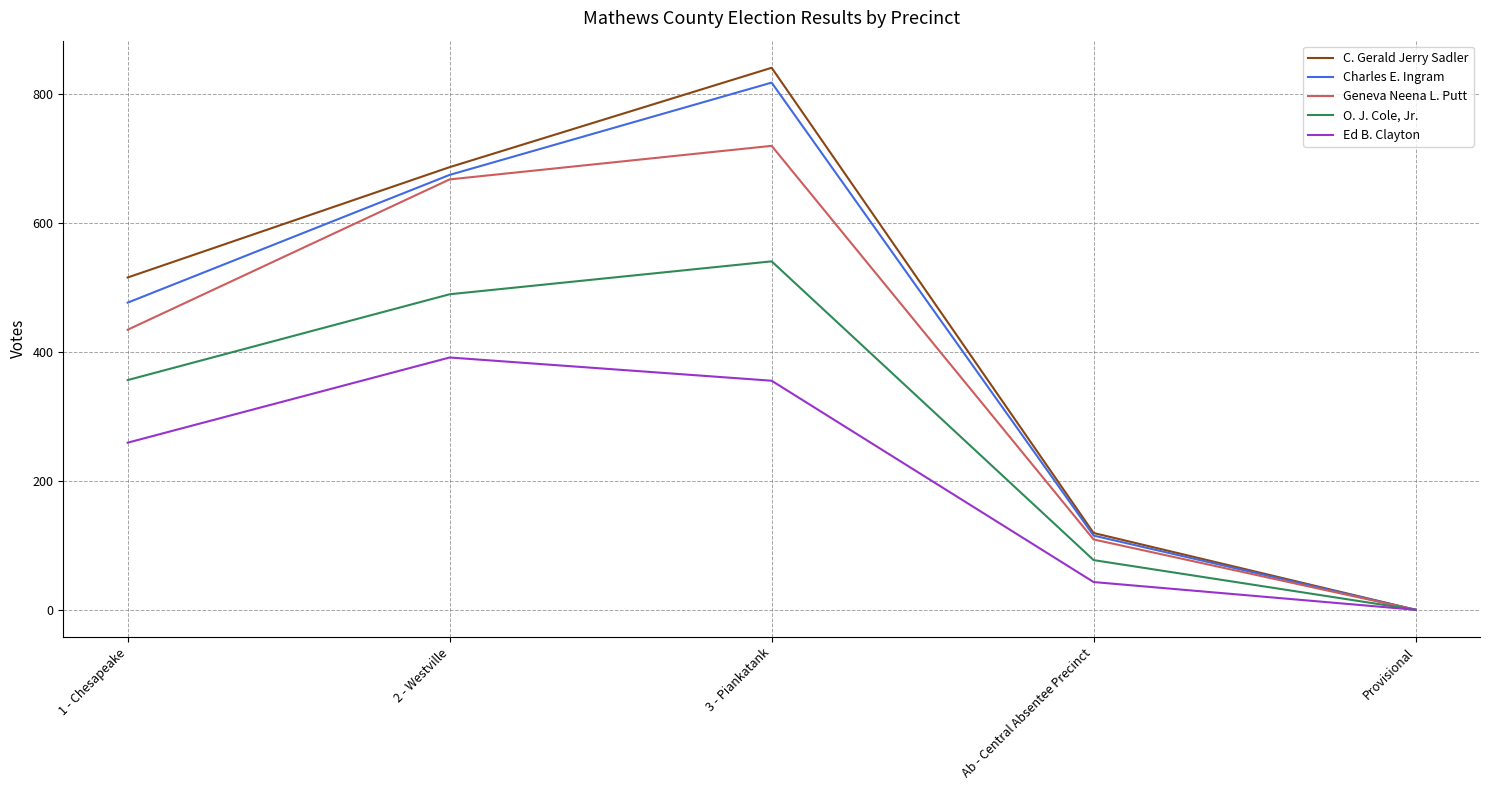

At which category is the sum across all series the highest?

3 - Piankatank